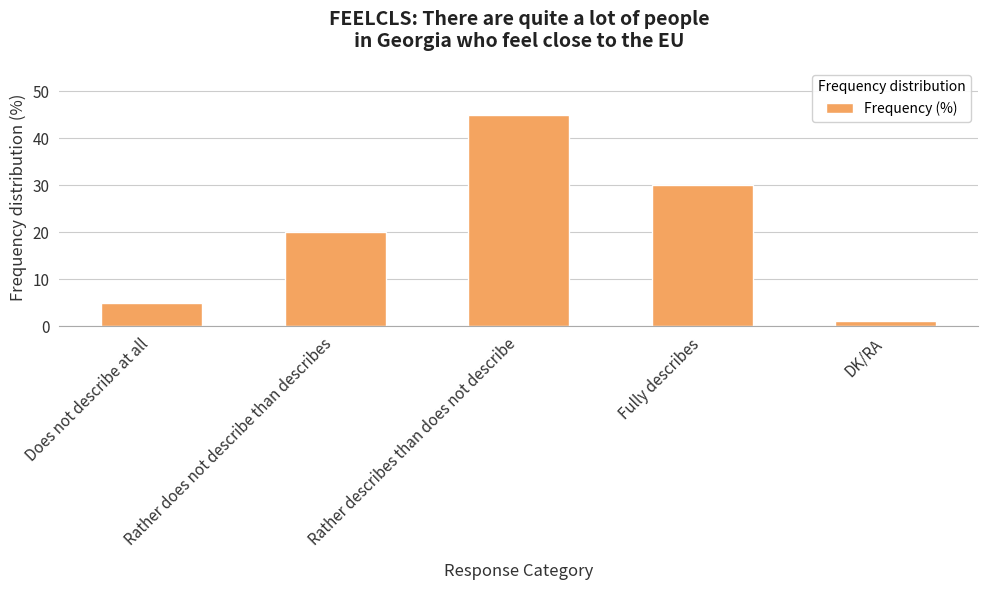

Read the value at Rather does not describe than describes.

20